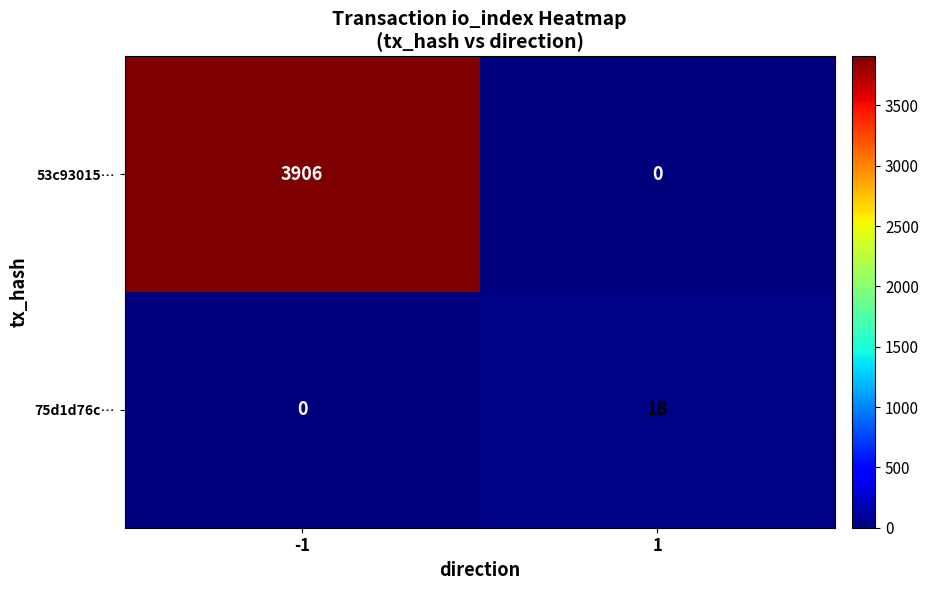

At which category is the sum across all series the highest?

-1